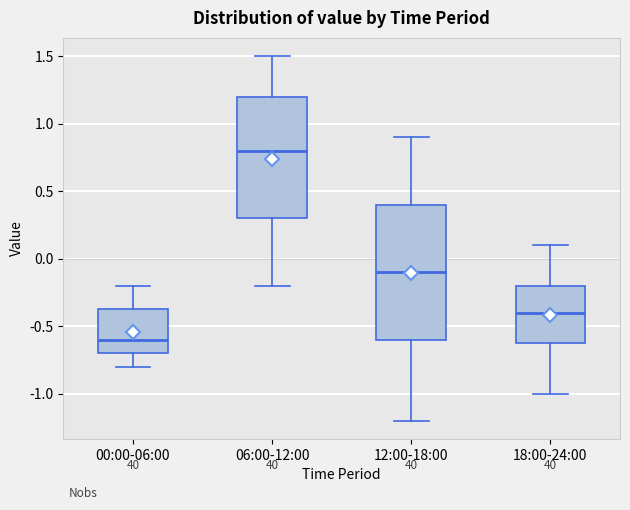

Reading left to right, transcribe this box plot: for each box, give where its median line is, the range the box spans, and where its two whiskers end, as read against the y-axis. The values are not printed on the chart, so give them approximately, as read against the axis.

00:00-06:00: median -0.60, box -0.70 to -0.35, whiskers -0.80 to -0.20
06:00-12:00: median 0.80, box 0.30 to 1.20, whiskers -0.20 to 1.50
12:00-18:00: median -0.10, box -0.60 to 0.40, whiskers -1.20 to 0.90
18:00-24:00: median -0.40, box -0.60 to -0.20, whiskers -1.00 to 0.10